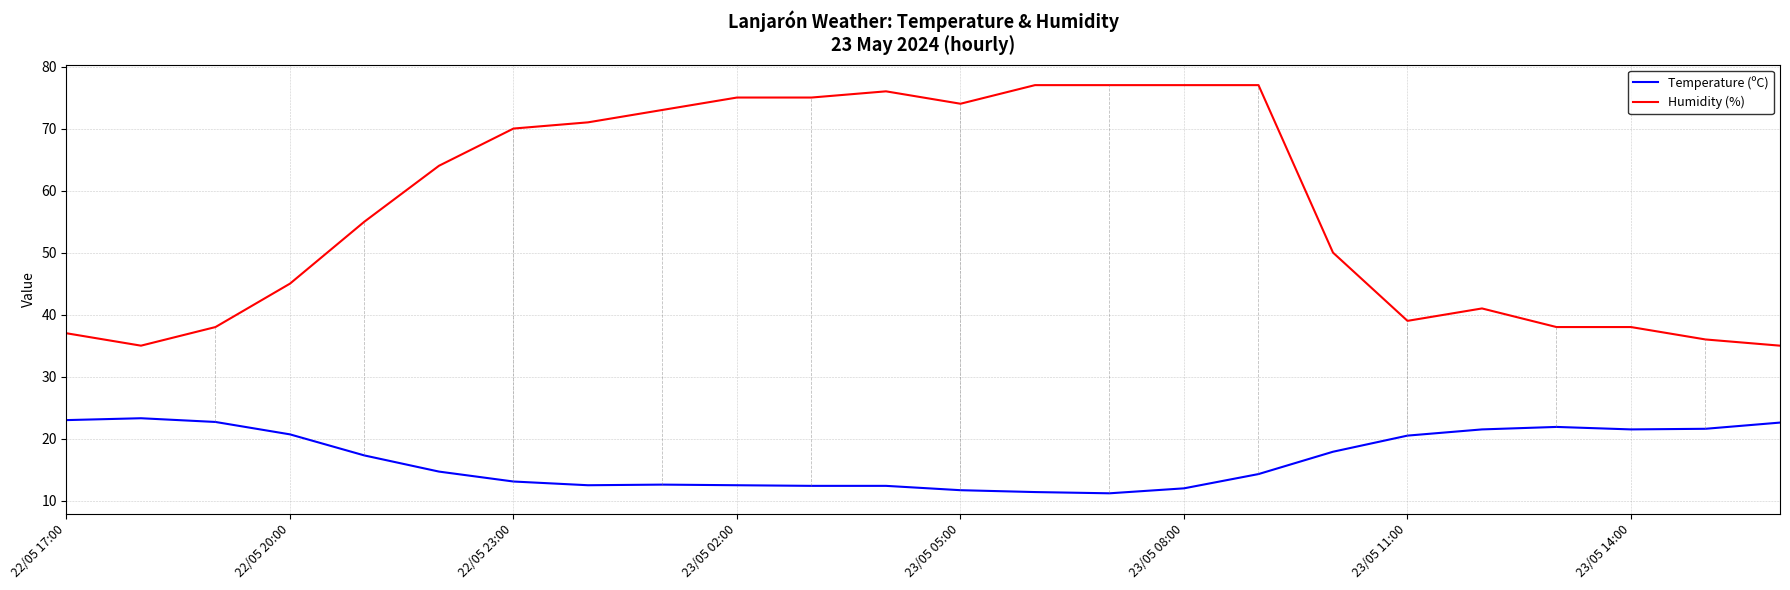

Rank the series by their average value, from lowest to highest.

Temperature (ºC), Humidity (%)